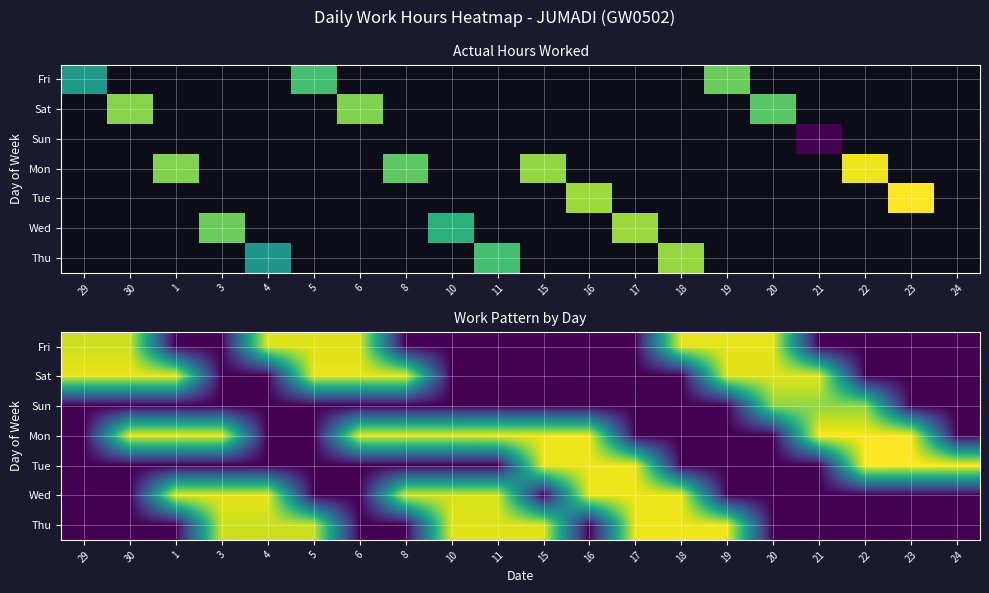

At how many categories does at least one series exceed 1?

20